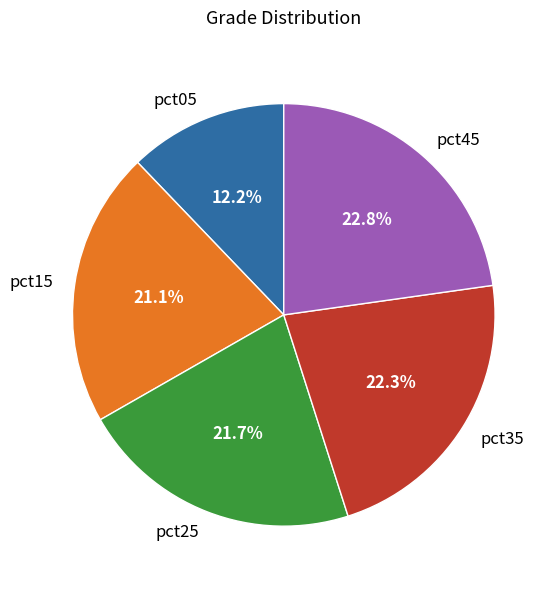

What is the ratio of the value at pct45 to the value at pct35?

1.0